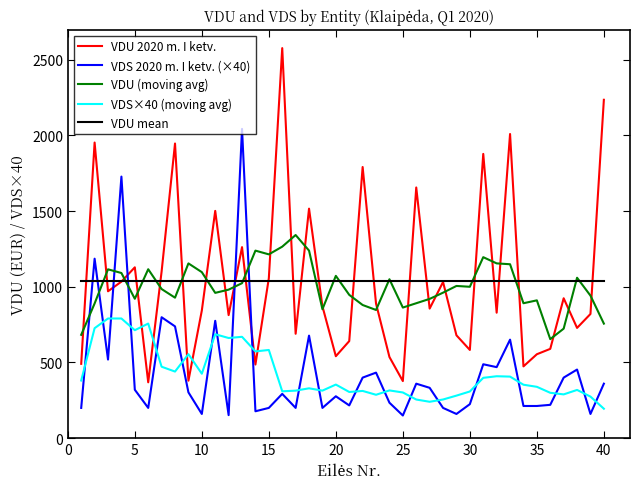

What is the maximum value for VDS 2020 m. I ketv. (×40)?

2042.5